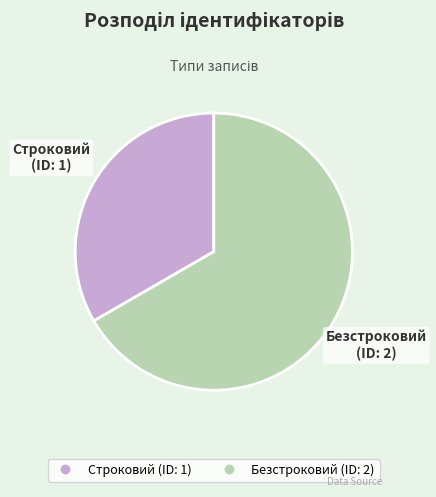

What is the smallest slice in the pie chart?

Строковий